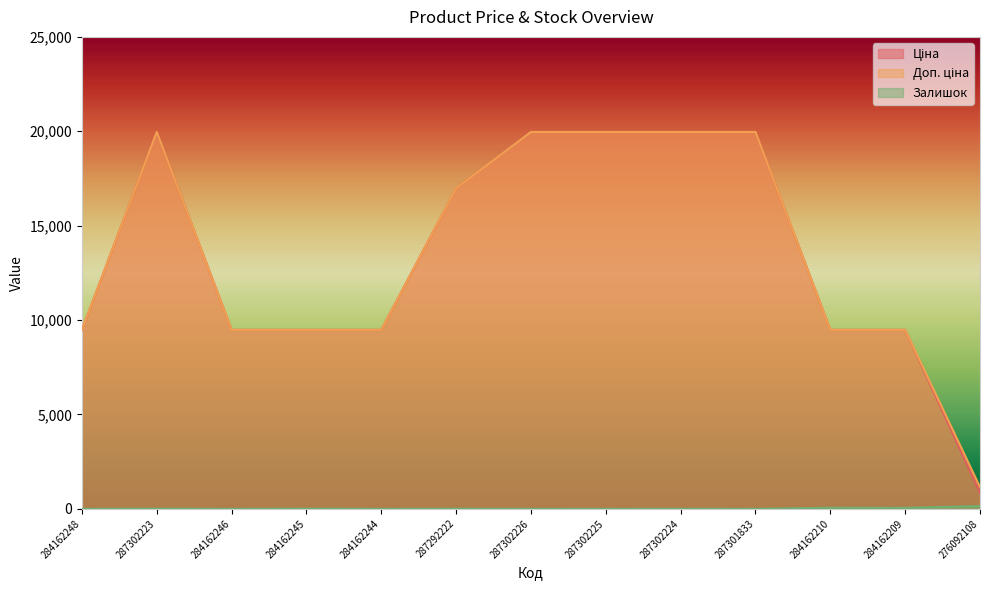

Reading right to left, what are all the values shown in this chart?

Ціна: 848.4	9480.1	9480.1	19964.2	19964.2	19964.2	19964.2	16976.3	9480.1	9480.1	9480.1	19964.2	9480.1
Доп. ціна: 1149.7	9480.1	9480.1	19964.2	19964.2	19964.2	19964.2	16976.3	9480.1	9480.1	9480.1	19964.2	9480.1
Залишок: 145.0	53.0	57.0	0.0	3.0	0.0	1.0	5.0	0.0	8.0	0.0	7.0	0.0